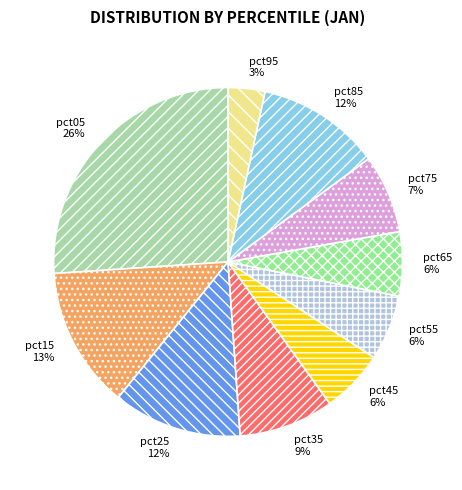

What percentage is the pct25 slice, to the nearest percent?

12%